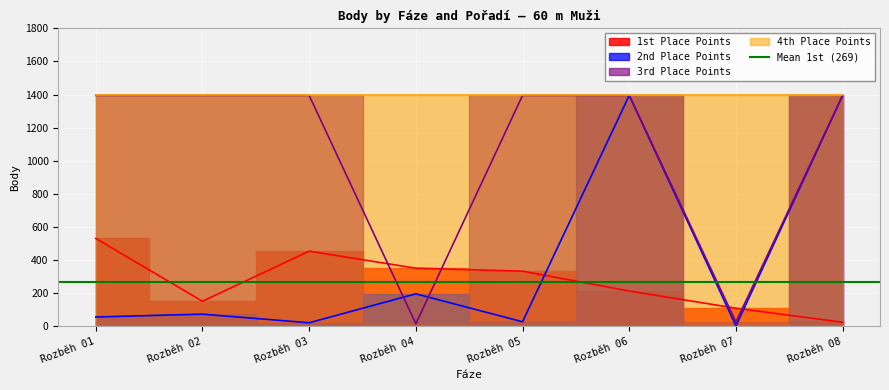

True or false: 1st Place Points and 3rd Place Points cross at least once.

True